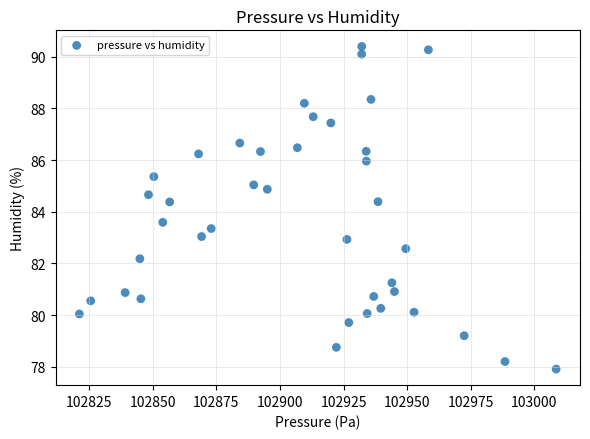

What is the range of X values (max minus min)?

187.4